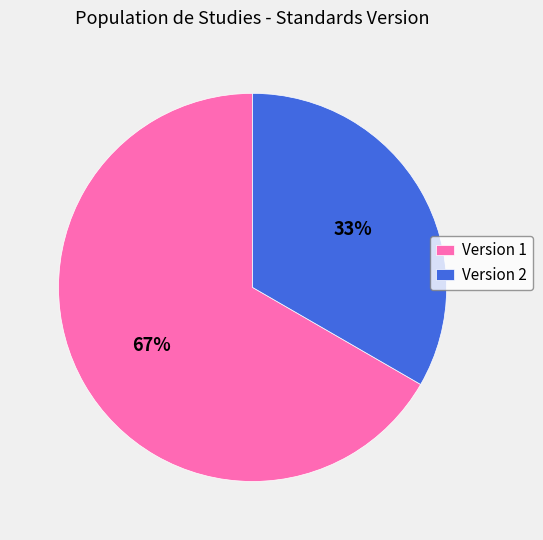

Do Version 1 and Version 2 together represent more than half of the pie?

Yes